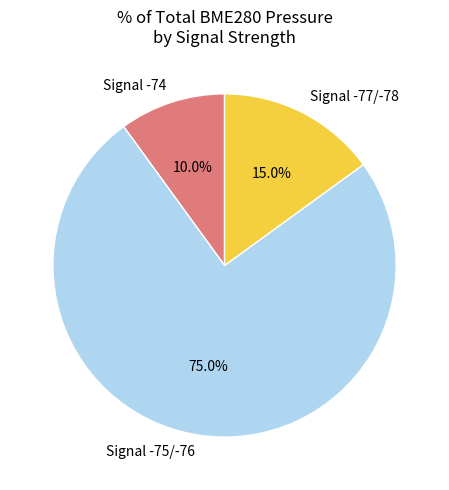

Between Signal -75/-76 and Signal -74, which is larger?

Signal -75/-76